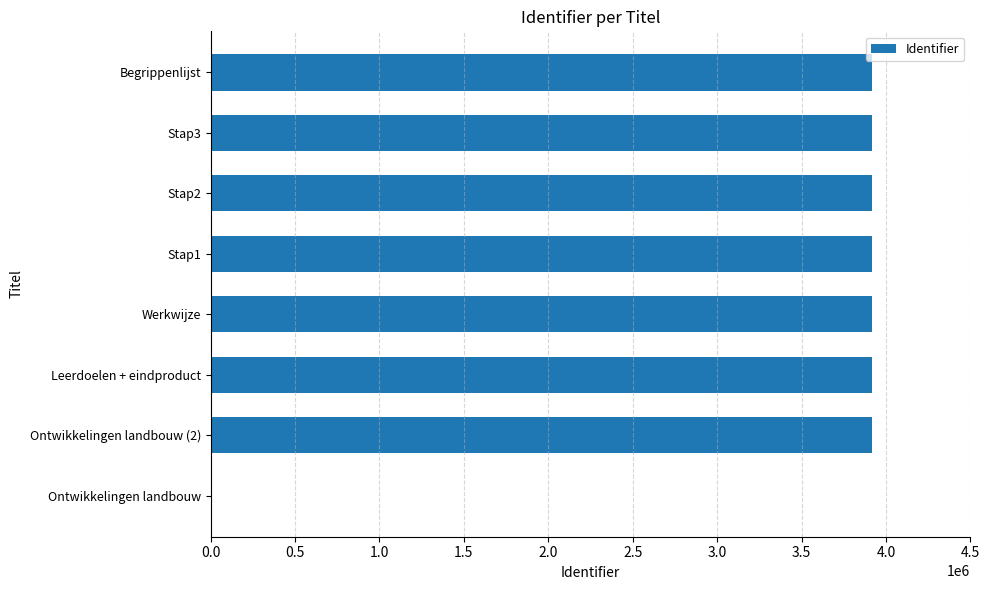

Are the bars horizontal?

Yes